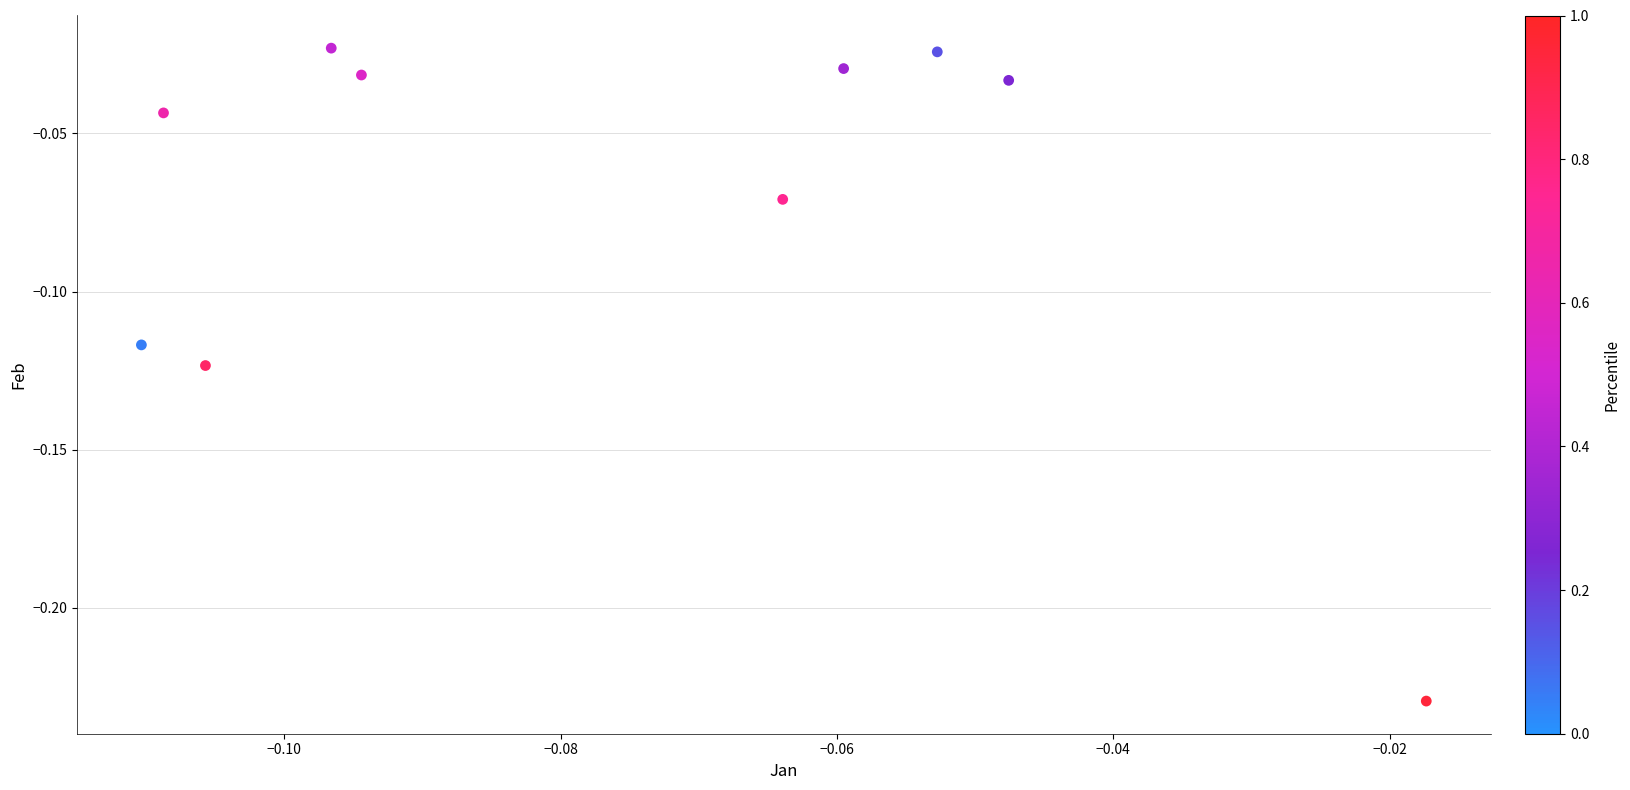

How many data points are displayed?

10